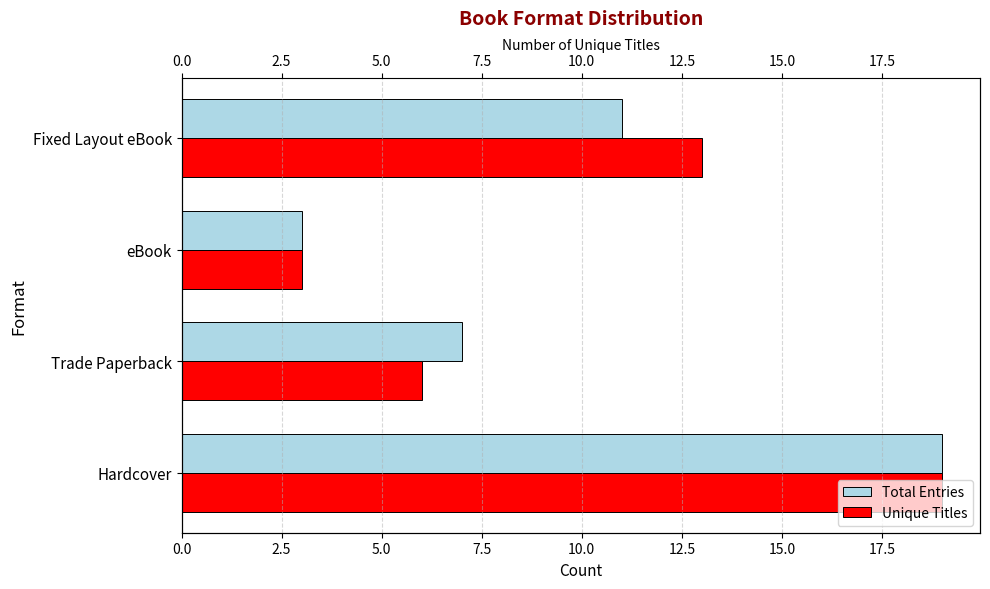

Does the chart contain any negative values?

No